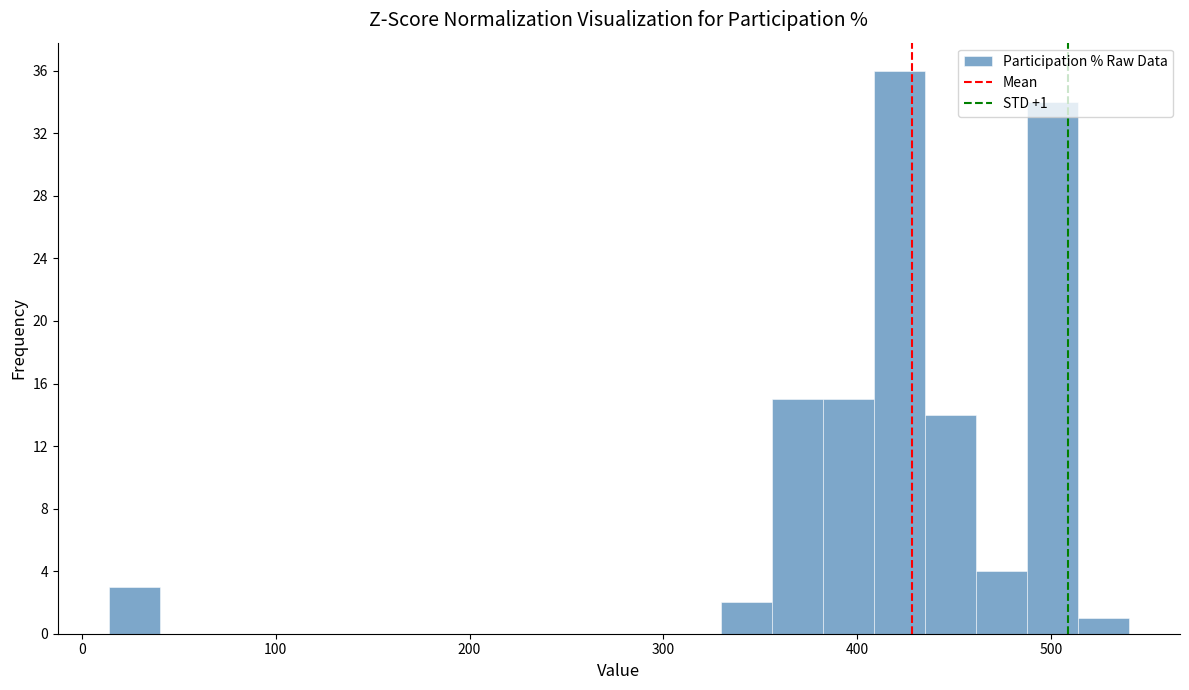

Around what value on the x-axis is the tallest bar? Give the approximate position of its centre, as read against the axis.

420